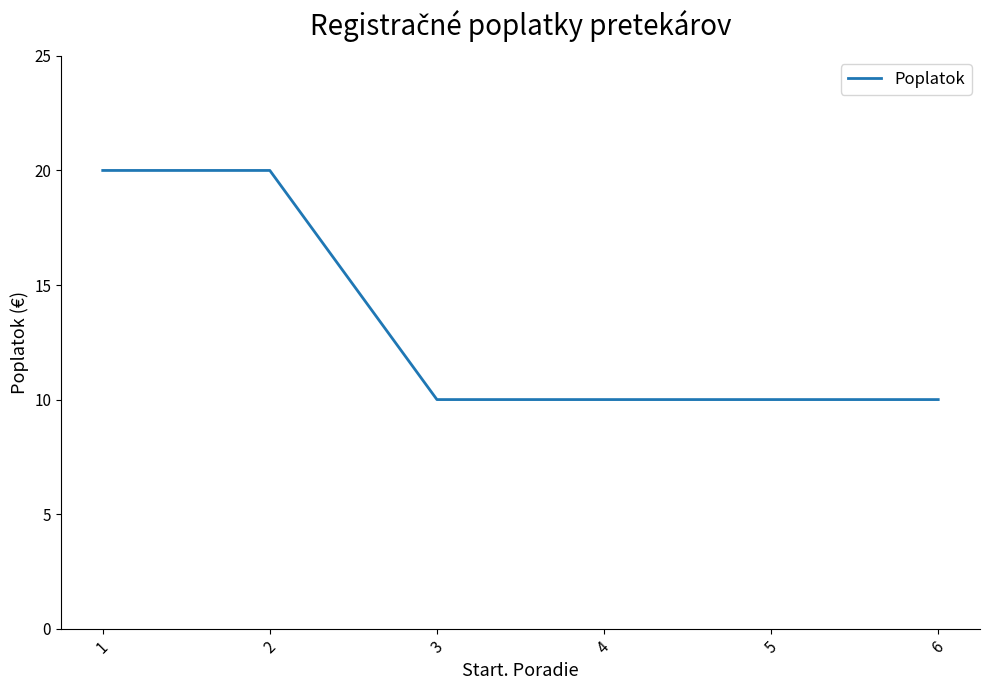

Is it true that the value at 5 is 5?

False